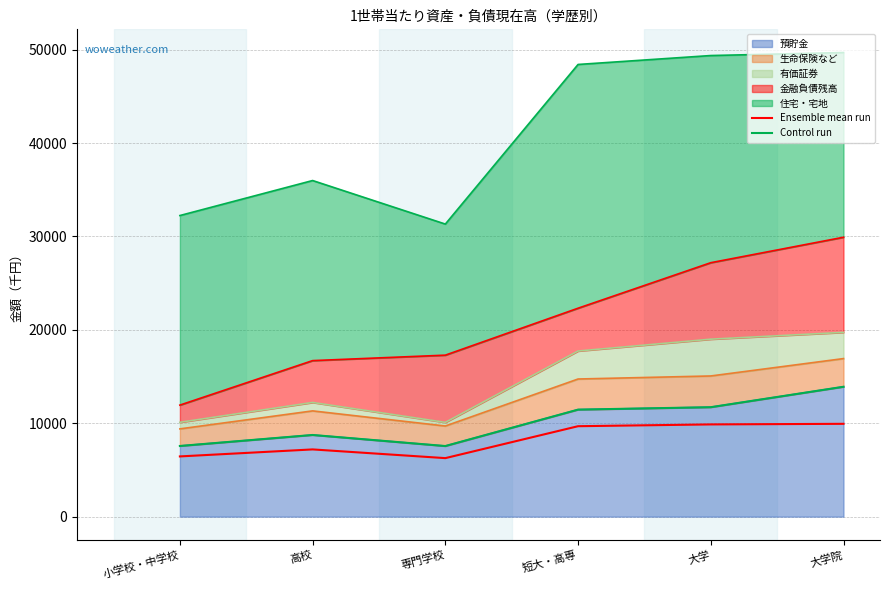

What is the sum of all Ensemble mean run values?

49409.0